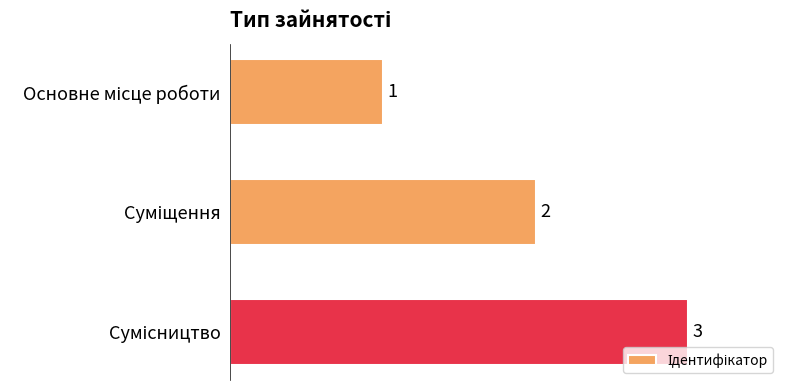

What is the value of the 2nd bar from the top?

2